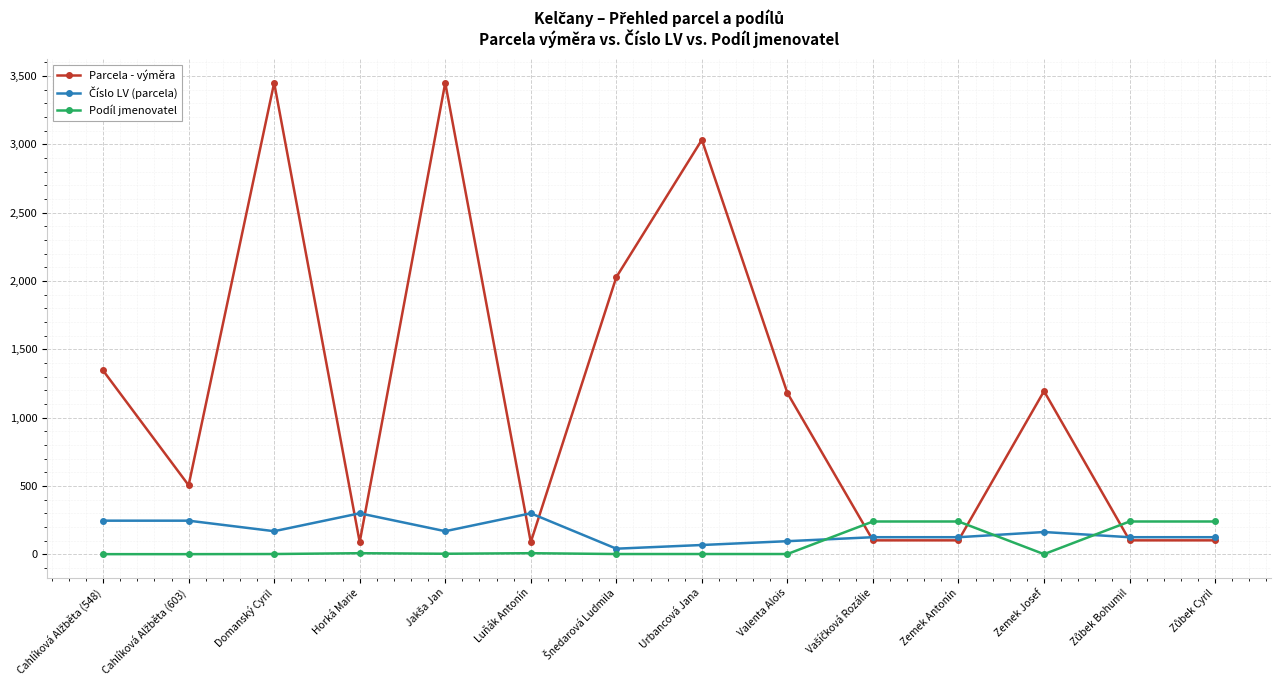

What is the difference between the second highest and second lowest values in the Podíl jmenovatel series?

239